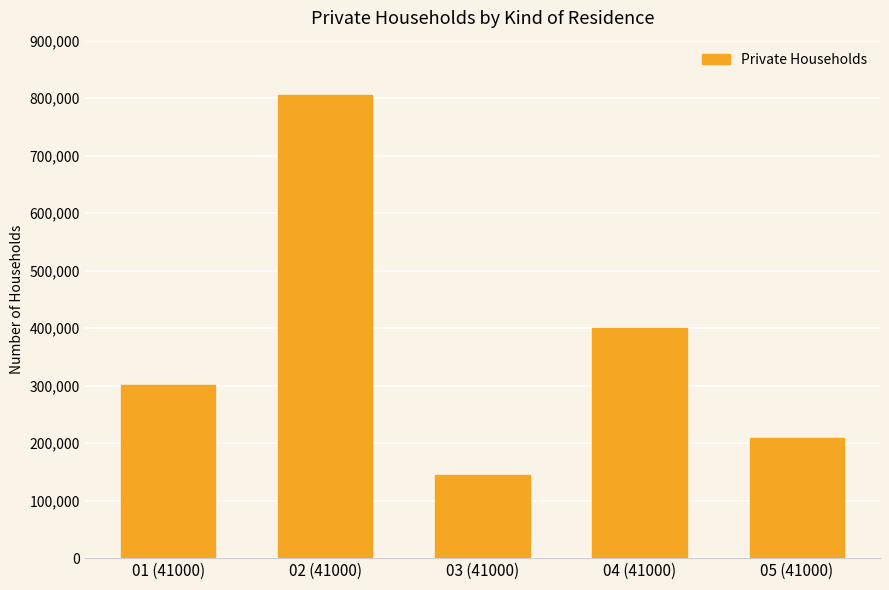

Where is the data nearest to the value 474737?

04 (41000)